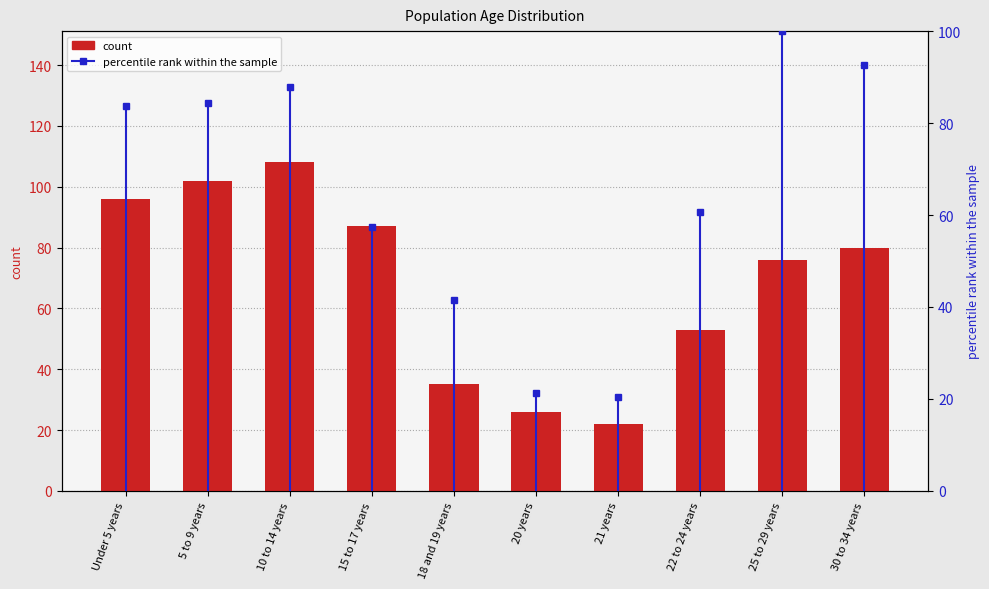

What is the smallest value displayed?

22